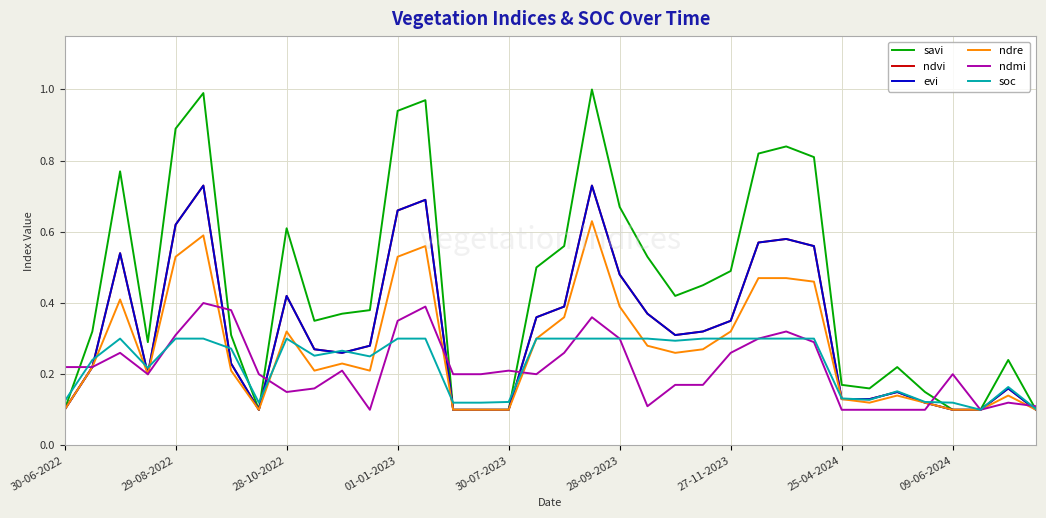

Does the chart have visible grid lines?

Yes